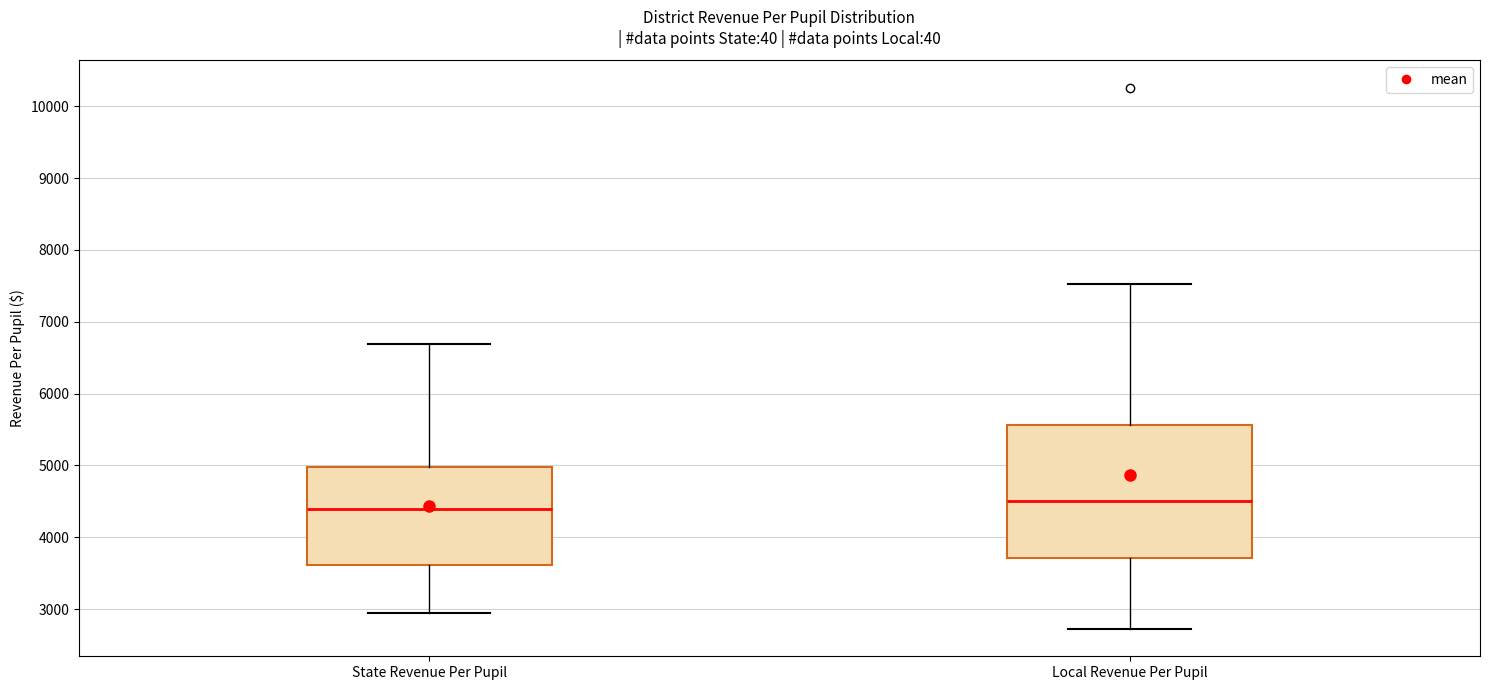

Where is the lower edge of the box for Local Revenue Per Pupil on the y-axis? The values are not printed on the chart, so give them approximately, as read against the axis.

3700